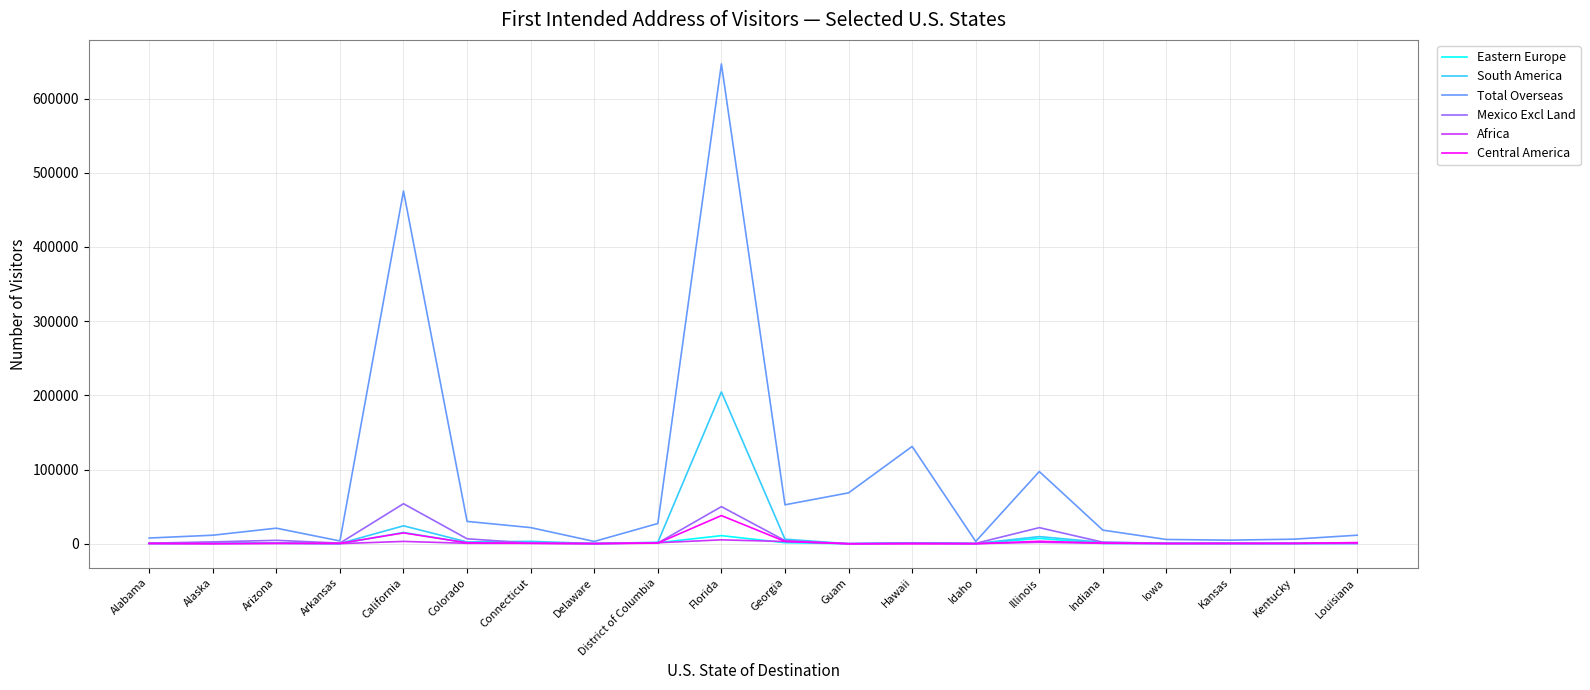

Is this an area chart (filled region under the line)?

No